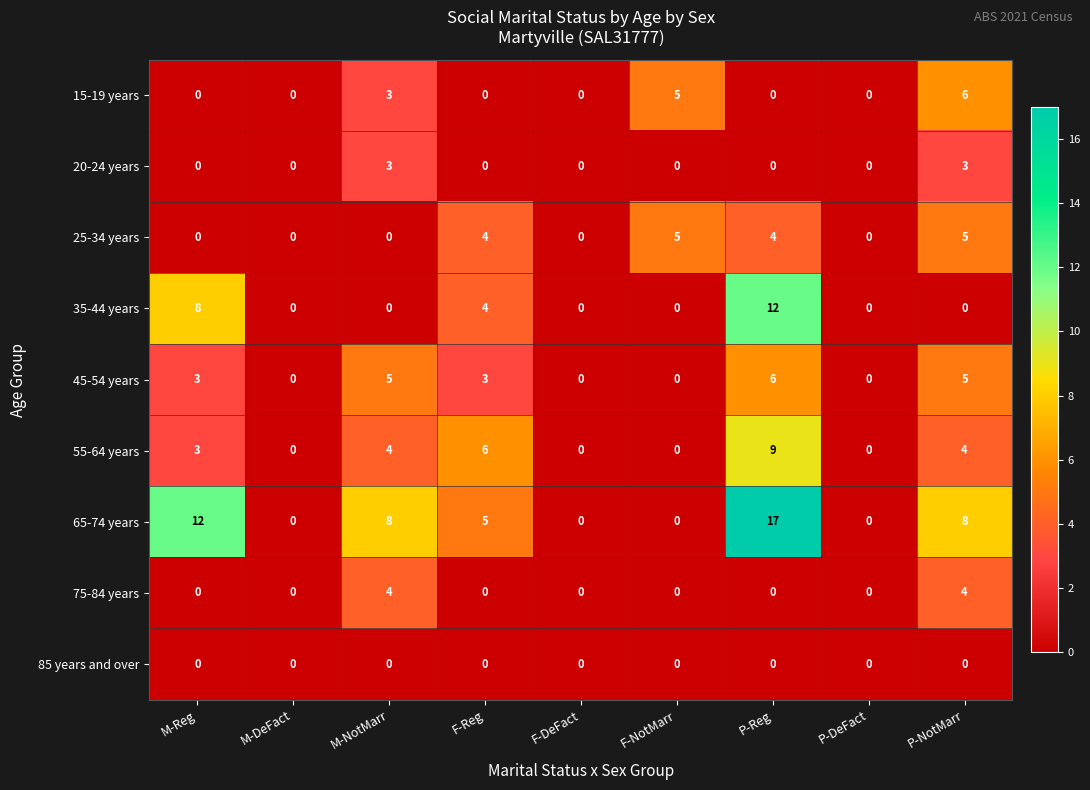

Where does the 65-74 years series first go above 5?

M-Reg